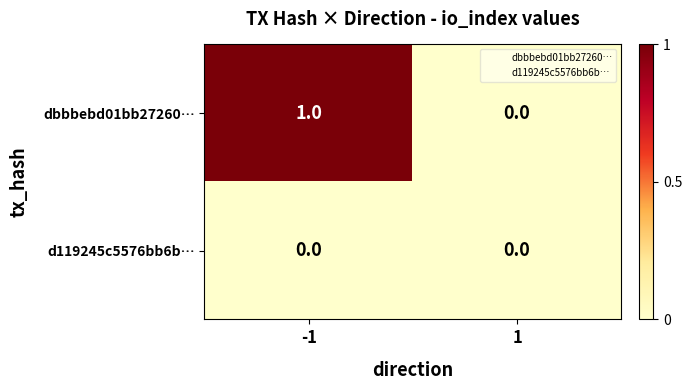

Rank the series at -1 from lowest to highest value.

d119245c5576bb6b…, dbbbebd01bb27260…